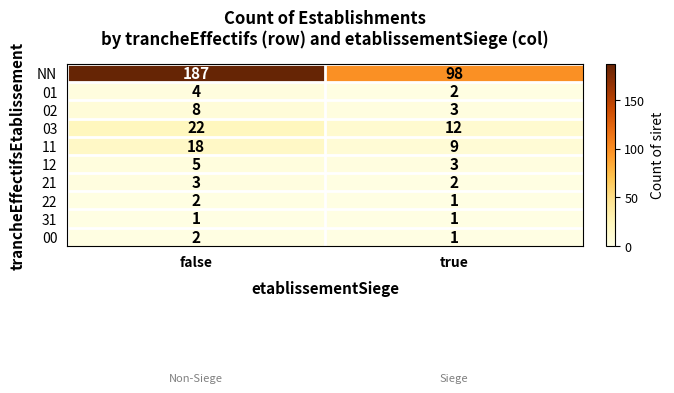

How many data points in 02 are less than 8?

1